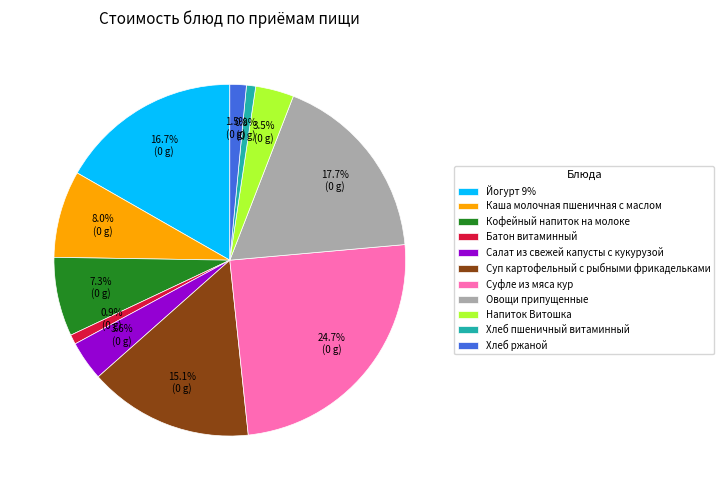

How many slices are in this pie chart?

11